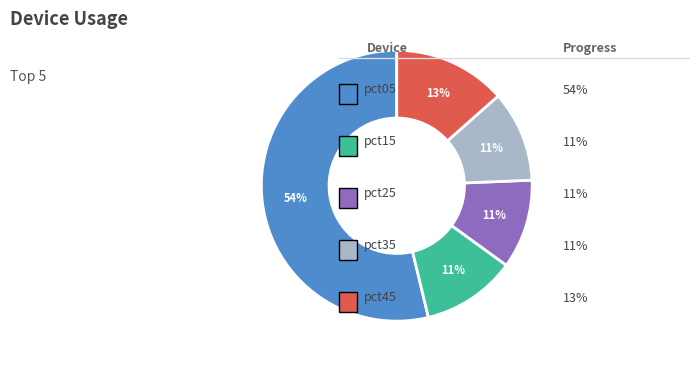

Is there a majority slice in this chart?

Yes